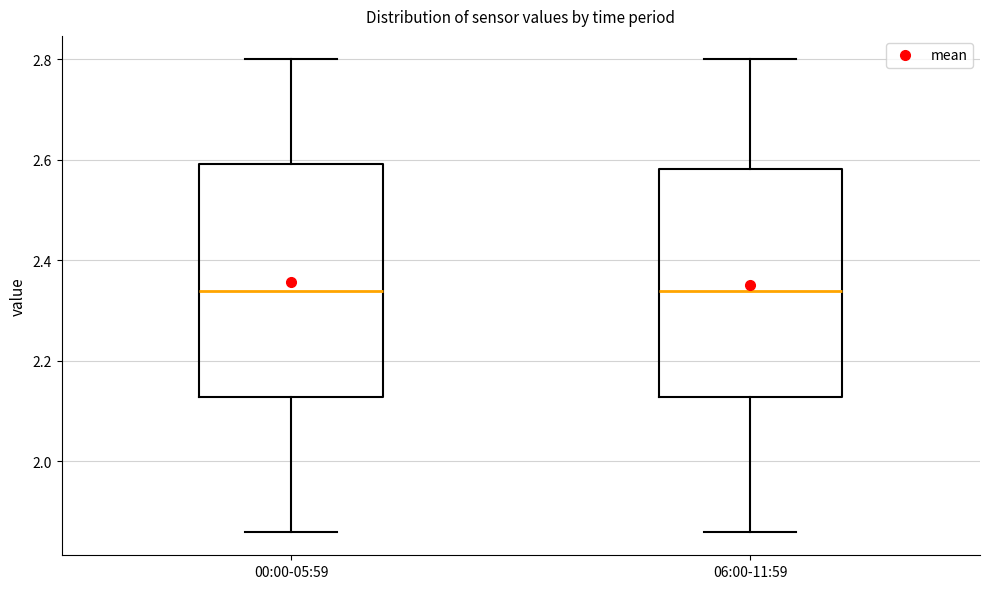

Reading left to right, transcribe this box plot: for each box, give where its median line is, the range the box spans, and where its two whiskers end, as read against the y-axis. The values are not printed on the chart, so give them approximately, as read against the axis.

00:00-05:59: median 2.34, box 2.12 to 2.60, whiskers 1.86 to 2.80
06:00-11:59: median 2.34, box 2.12 to 2.58, whiskers 1.86 to 2.80